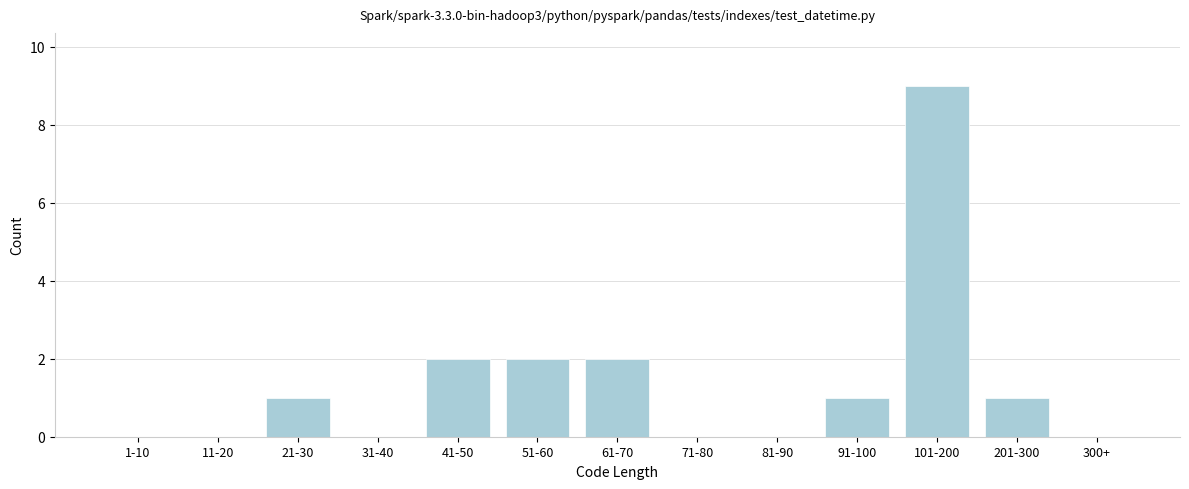

Reading right to left, extract all data points from this chart.

300+=0	201-300=1	101-200=9	91-100=1	81-90=0	71-80=0	61-70=2	51-60=2	41-50=2	31-40=0	21-30=1	11-20=0	1-10=0